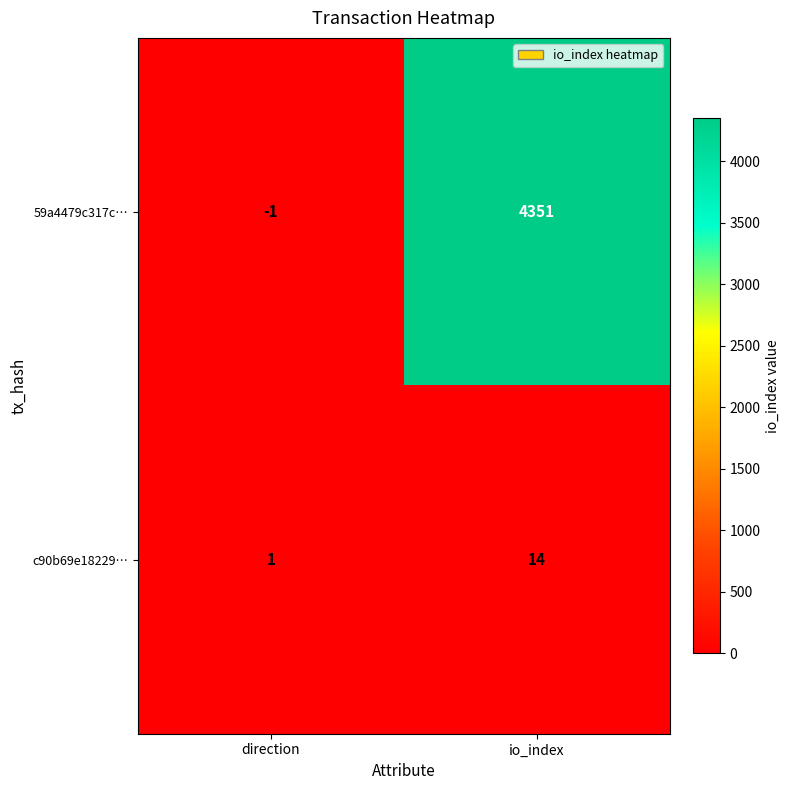

What is the sum of the c90b69e18229… values at direction and io_index?

15